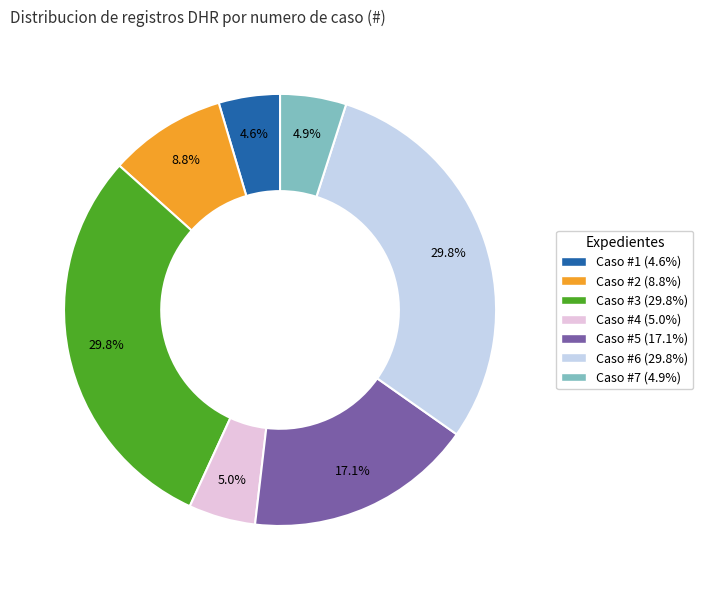

How many slices are in this pie chart?

7